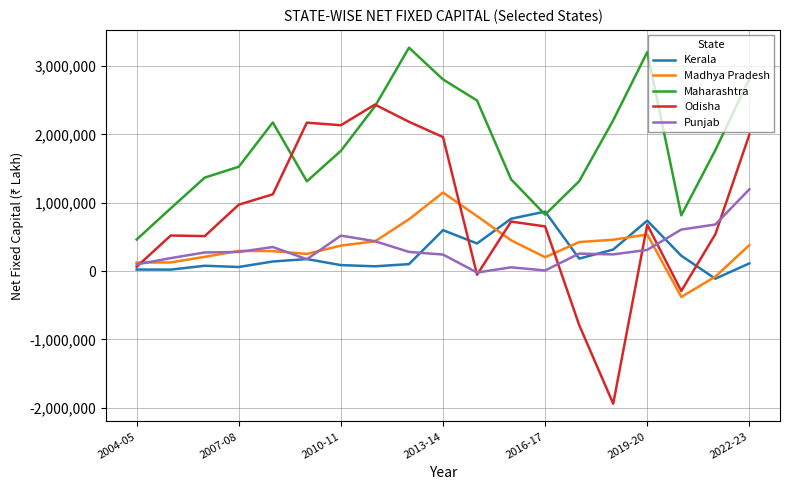

Which series has the widest spread of values?

Odisha